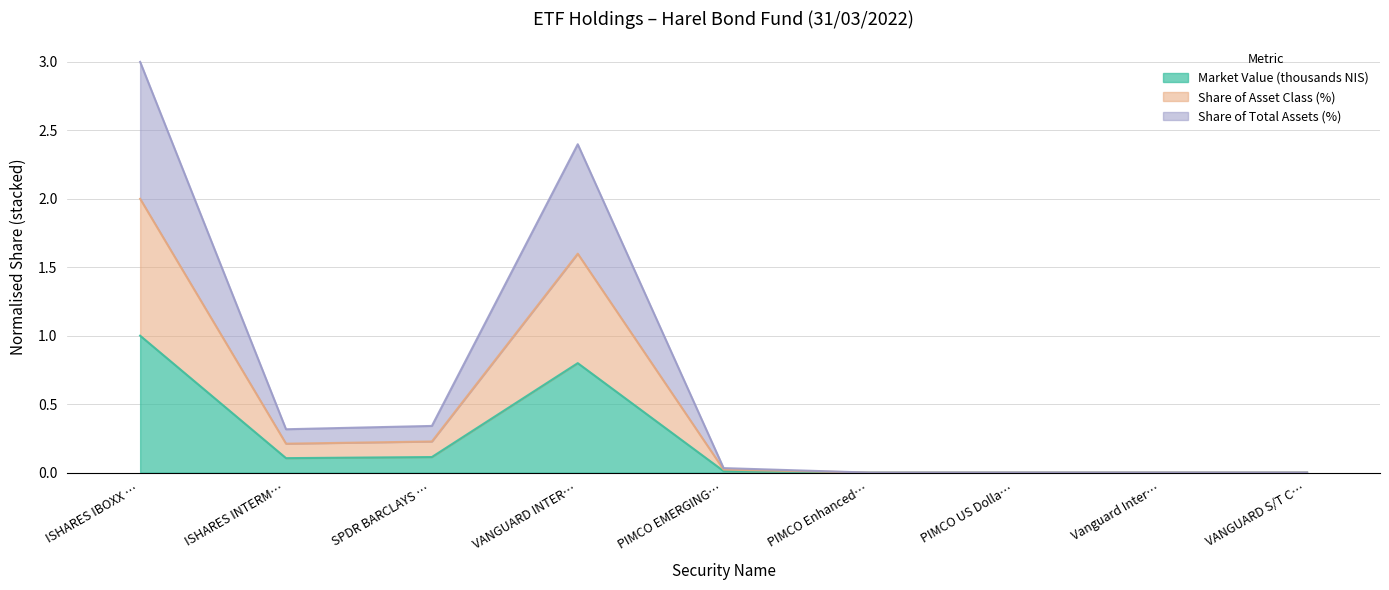

Which label corresponds to the smallest value in the chart?

PIMCO Enhanced…